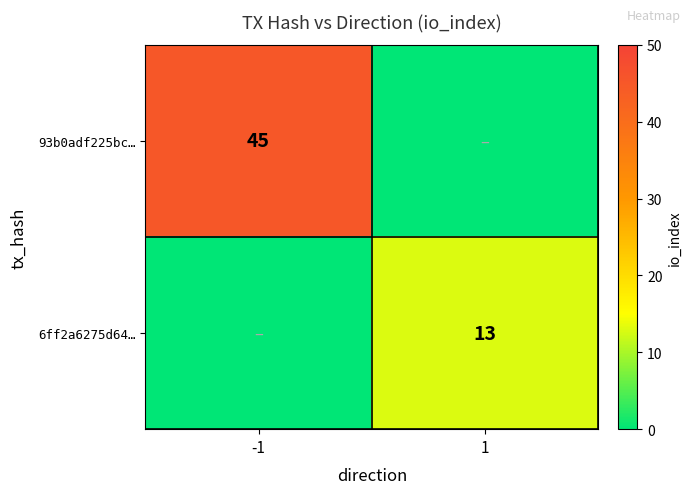

True or false: 93b0adf225bc… has a value of 22 at -1.

False